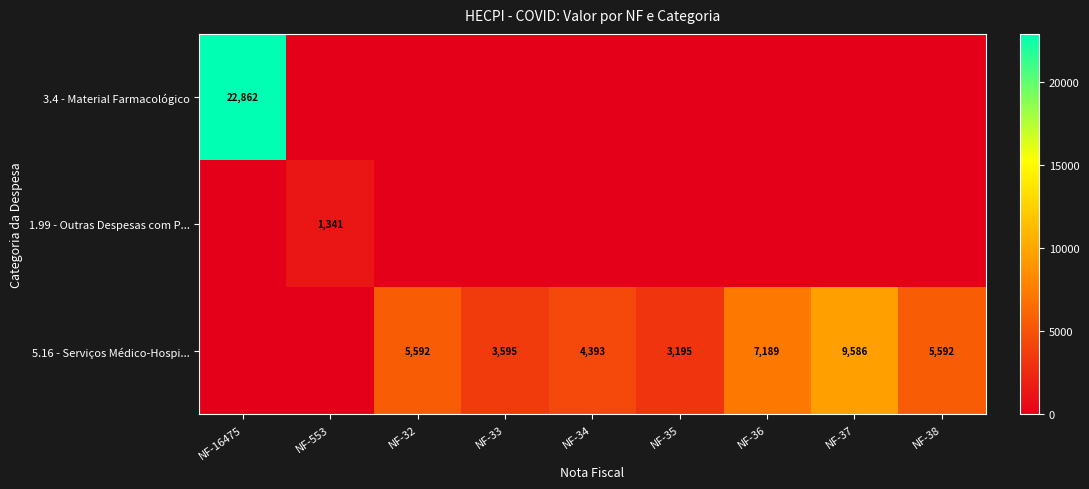

What is the total value across all series at NF-35?

3195.2